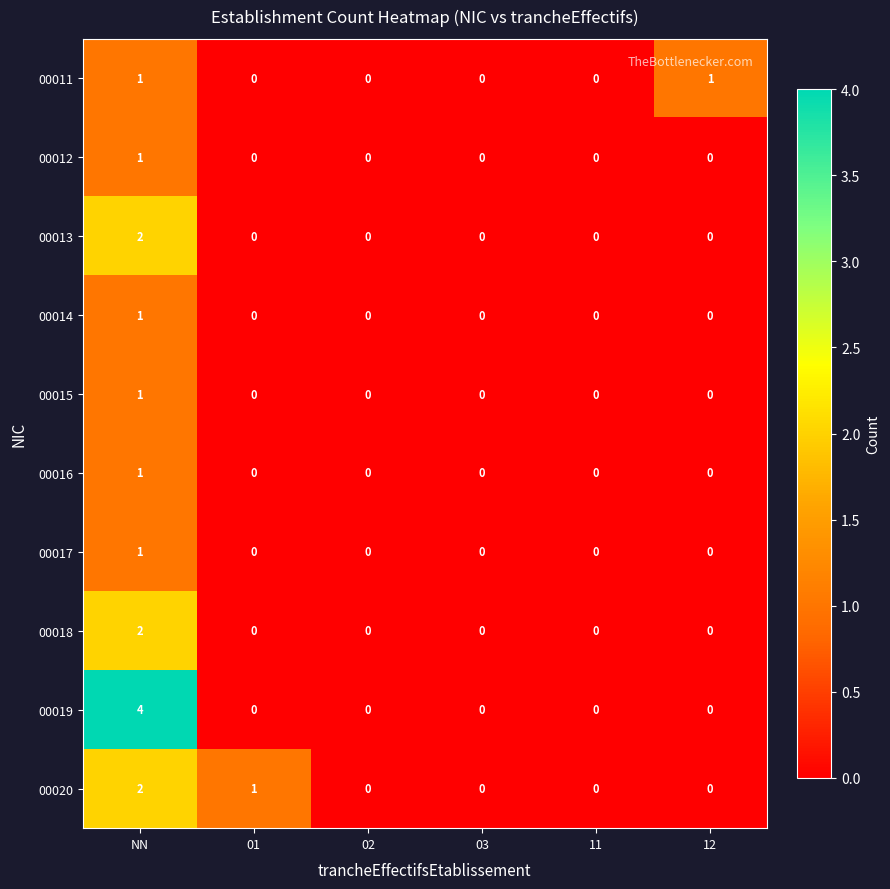

How many 00017 values are between 0 and 1?

6